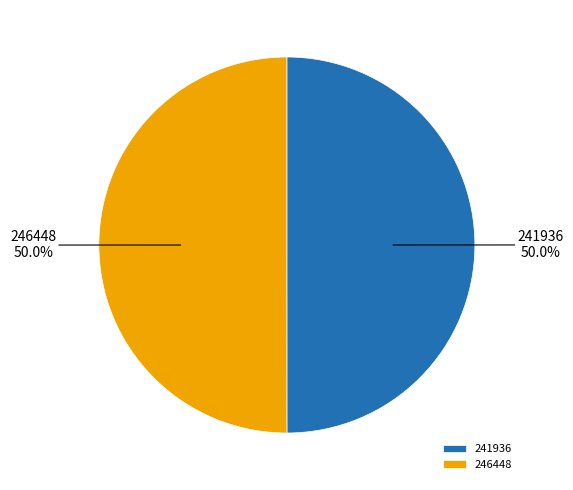

What is the total percentage of 246448 and 241936?

100.0%